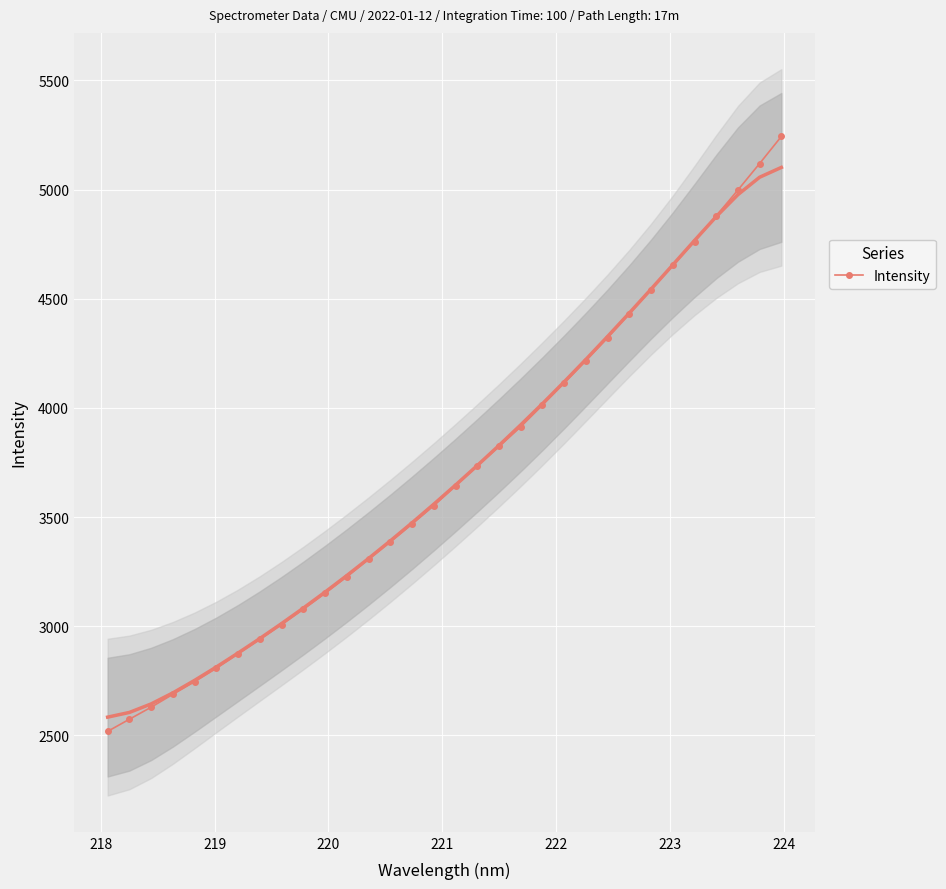

What is the maximum value for Intensity?

5243.3